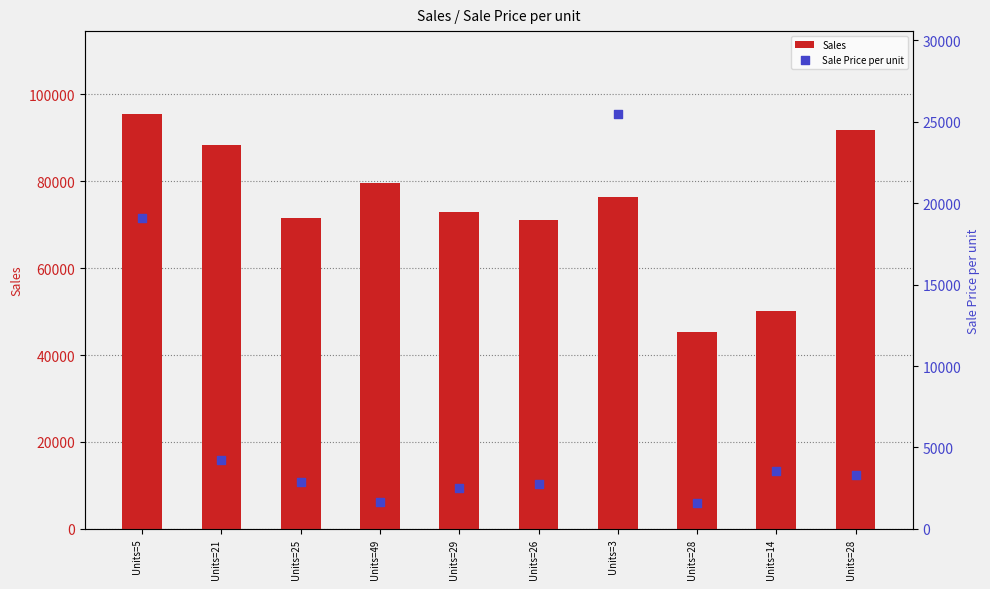

At how many categories does at least one series exceed 26862?

10